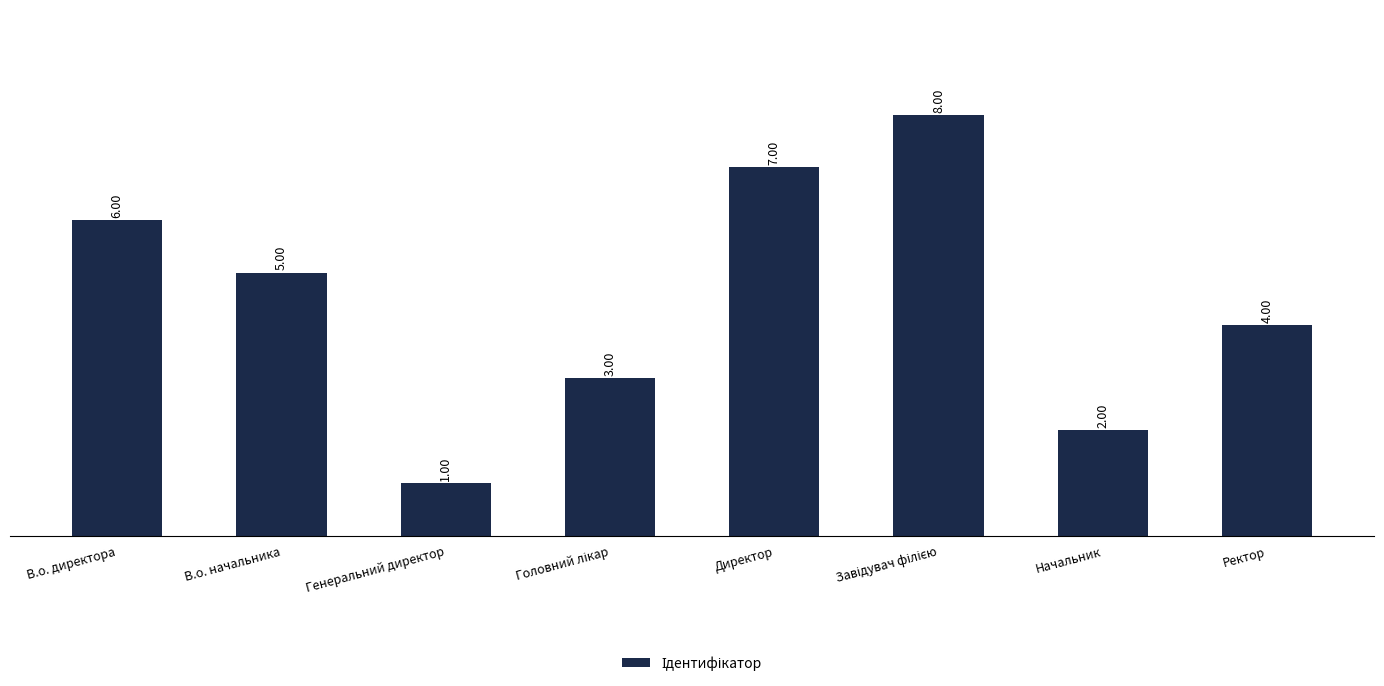

Between Ректор and В.о. начальника, which is larger?

В.о. начальника